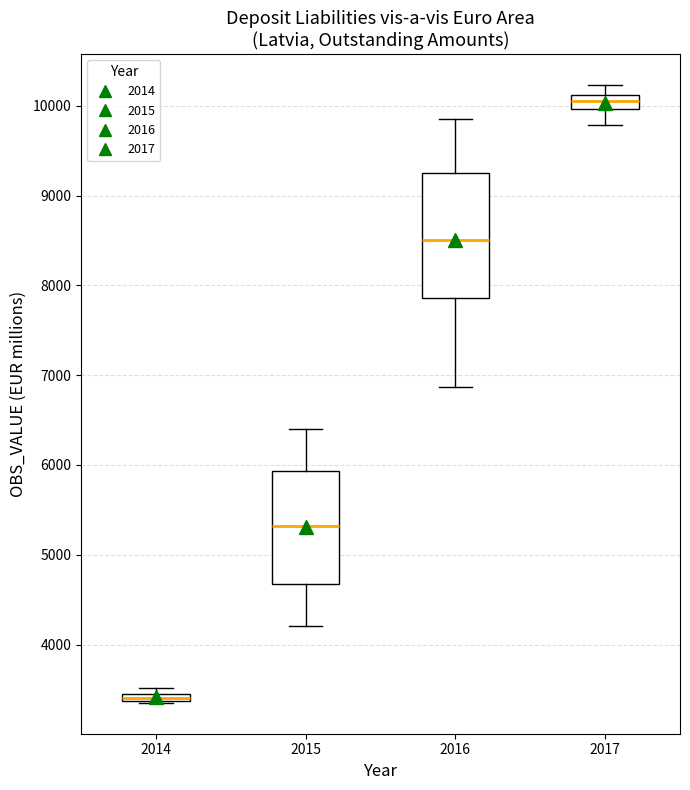

Which box's median line is the lowest?

2014